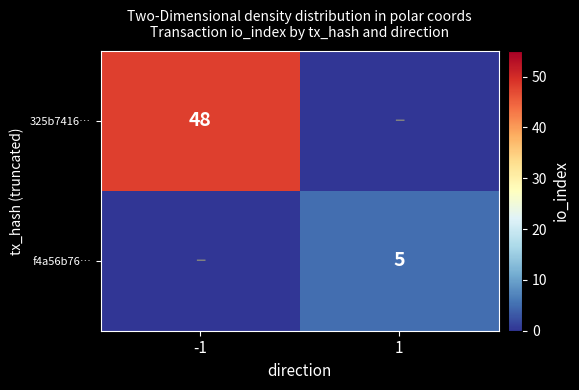

What is the total value across all series at 1?

5